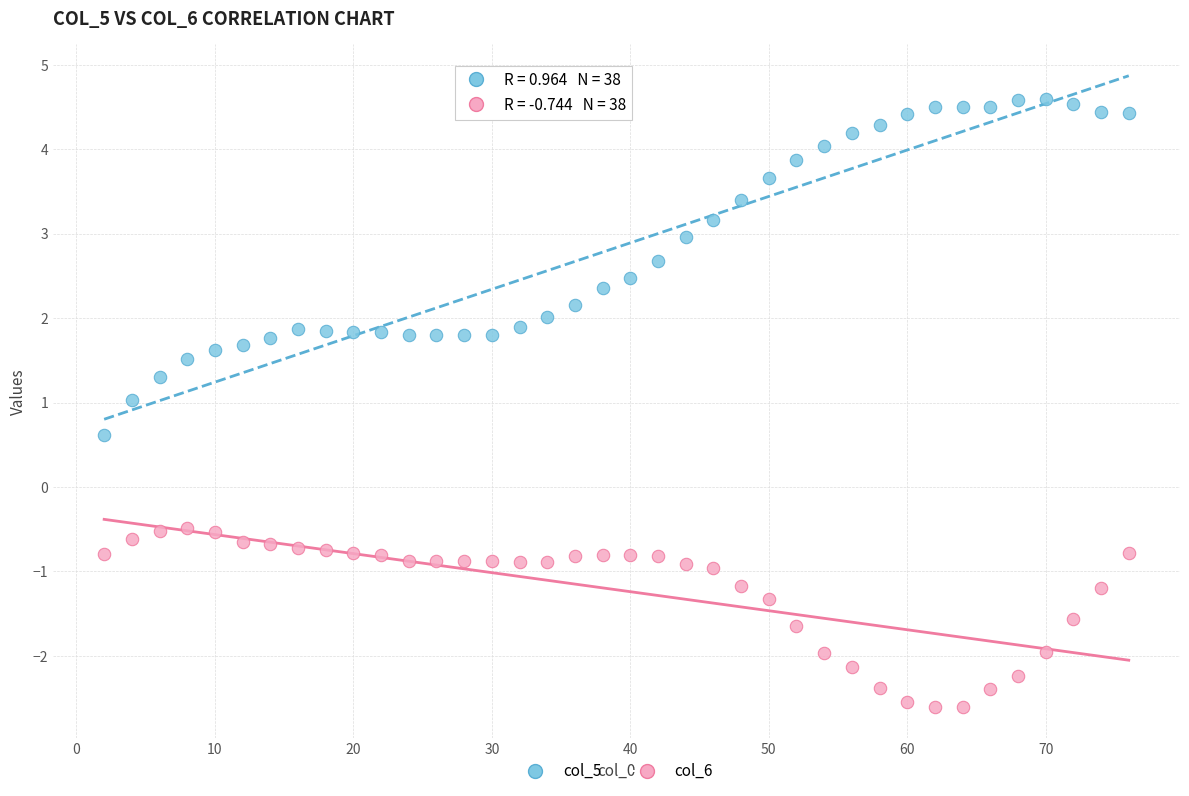

Which series reaches the minimum Y coordinate?

col_6